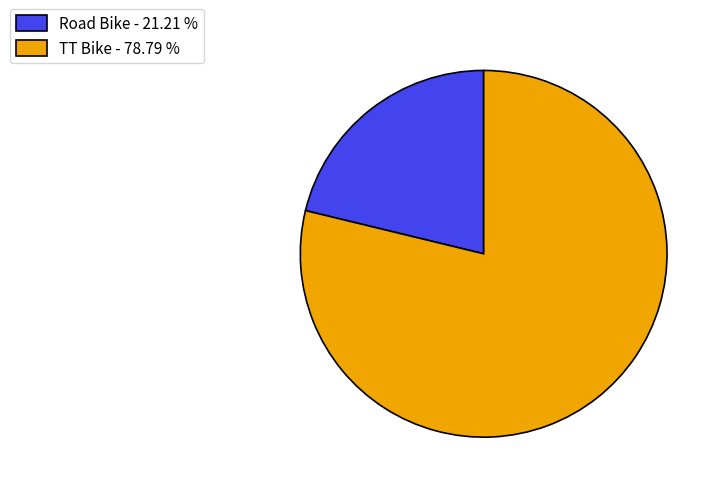

Is it true that Road Bike is 16% of the pie?

False